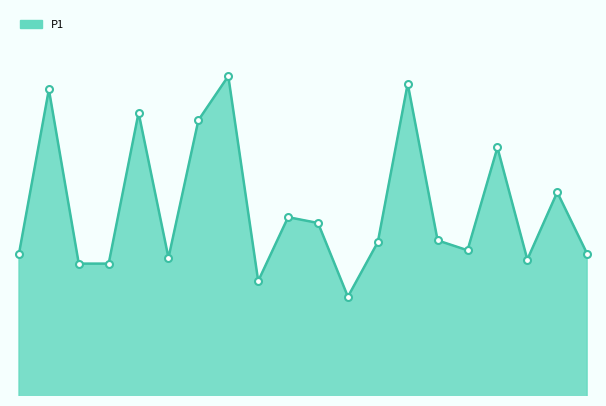

Is this an area chart (filled region under the line)?

Yes